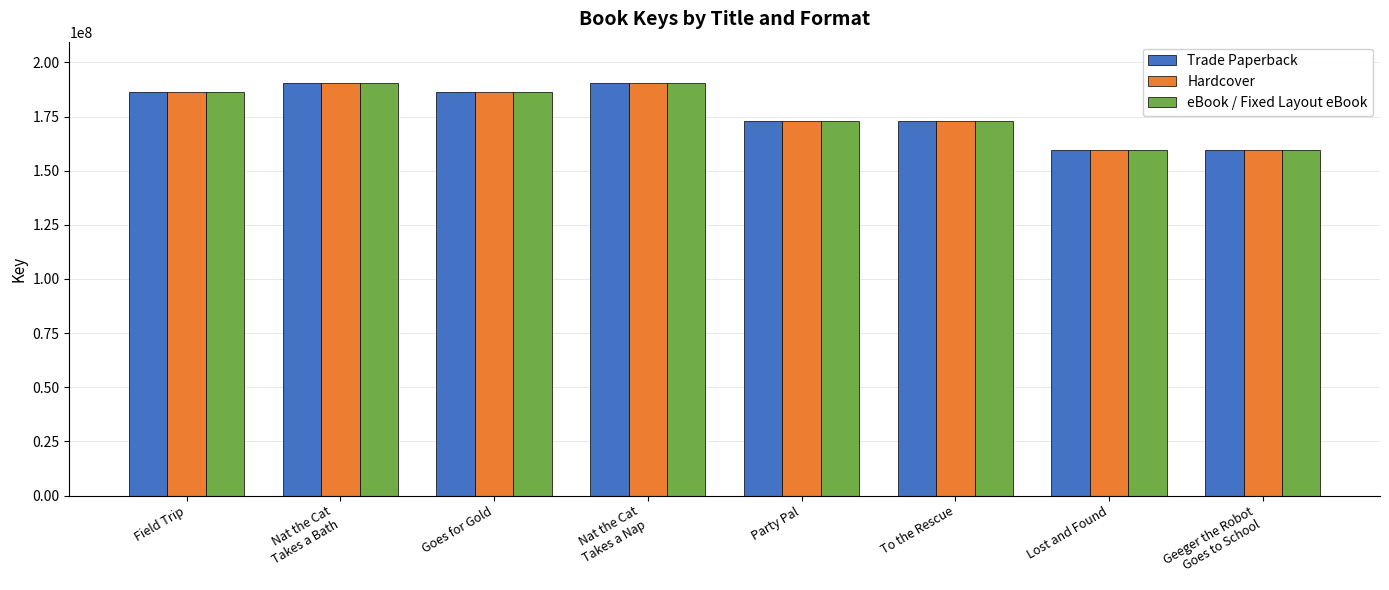

What is the value of the eBook / Fixed Layout eBook bar at the 3rd from the left?

186329376